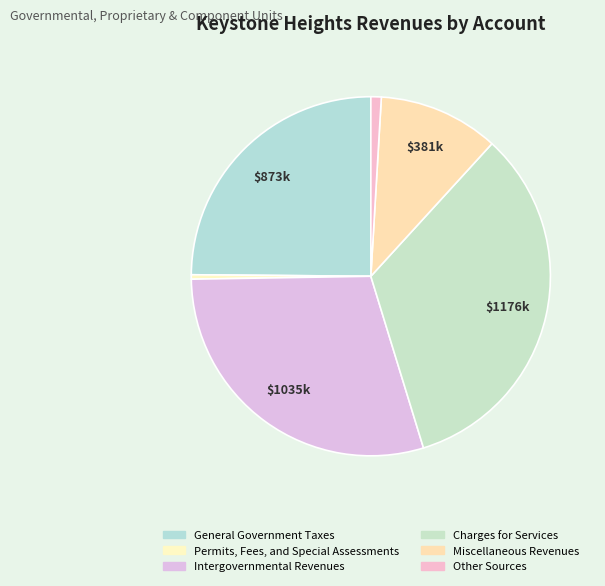

To the nearest percent, what is the average slice percentage?

17%